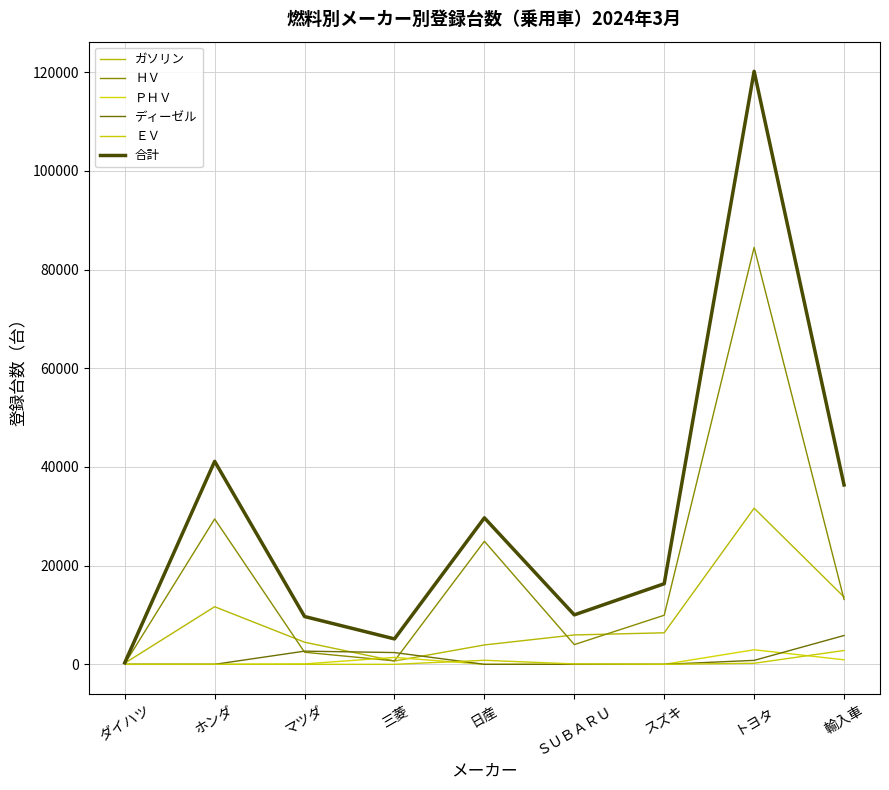

How many distinct data groups are displayed?

6